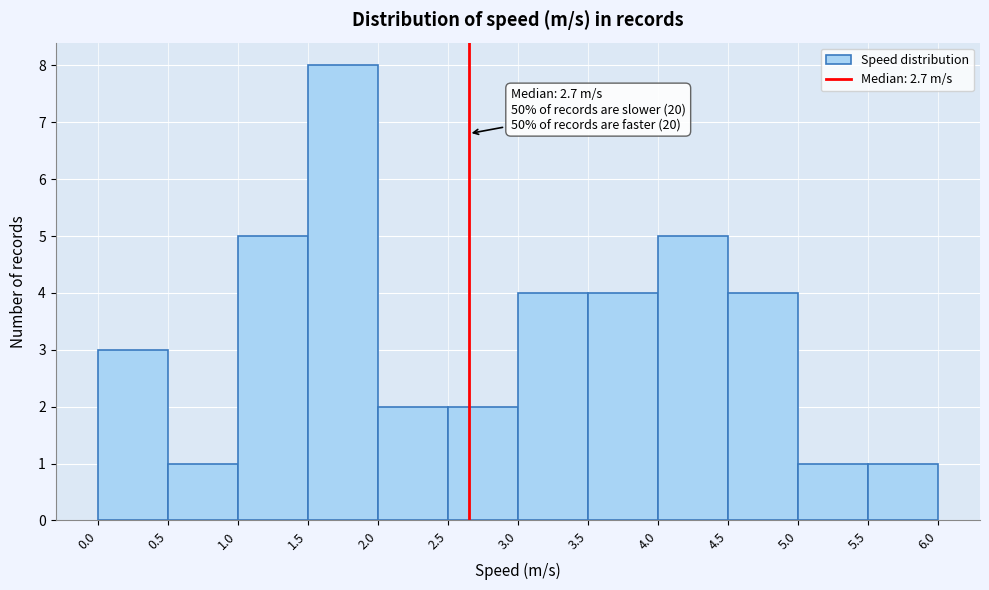

Over which range of the x-axis is the bar tallest?

1.5 to 2.0